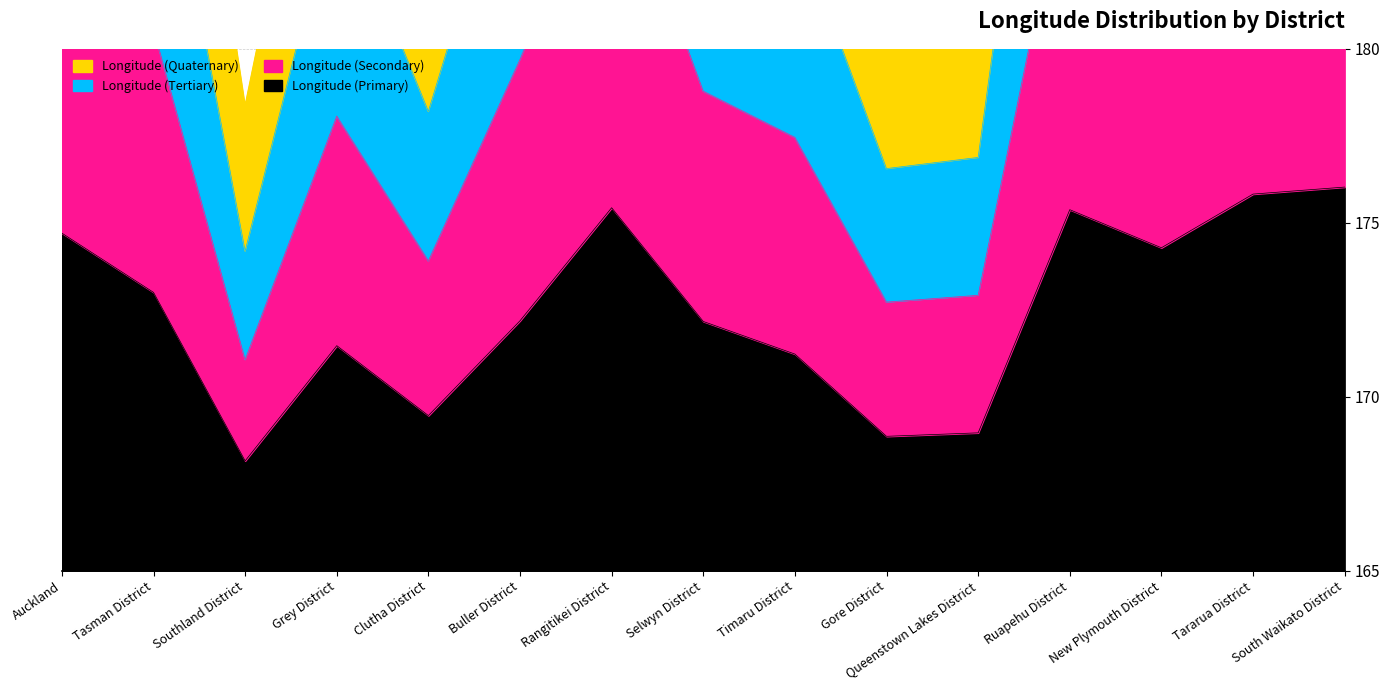

How many lines are shown in the chart?

4